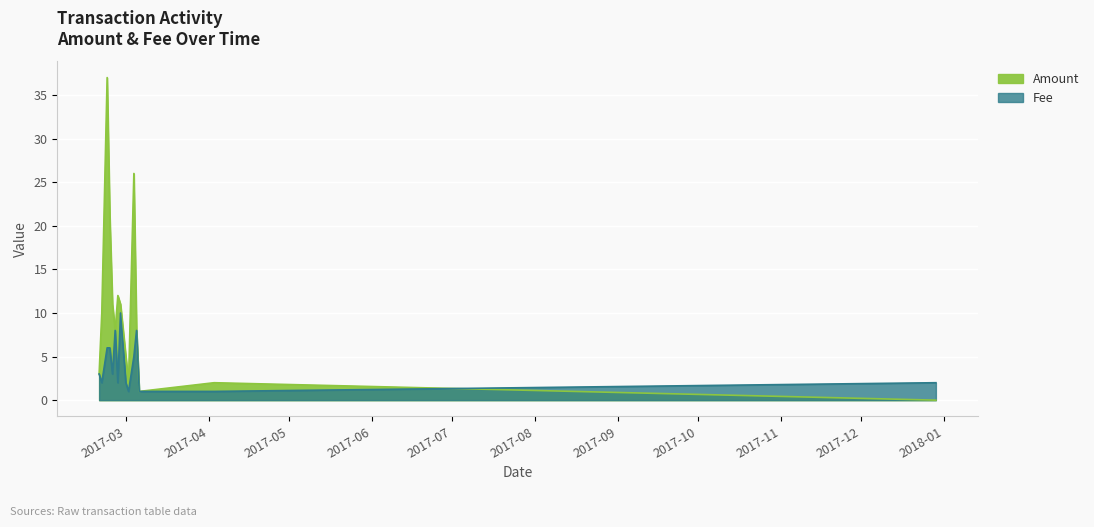

How many Fee values are between 2 and 6?

9